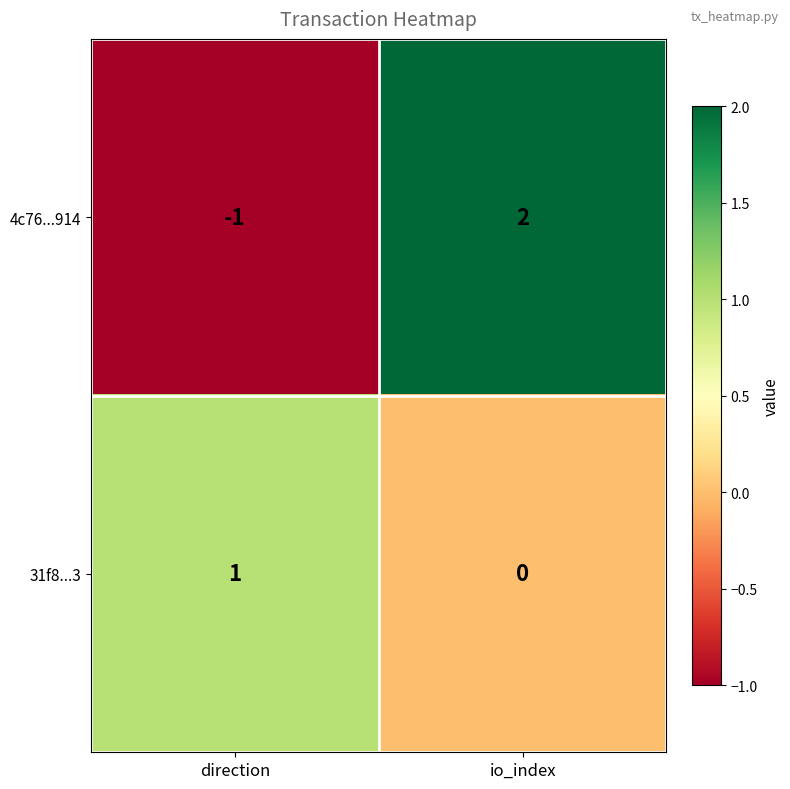

At which category is the sum across all series the highest?

io_index